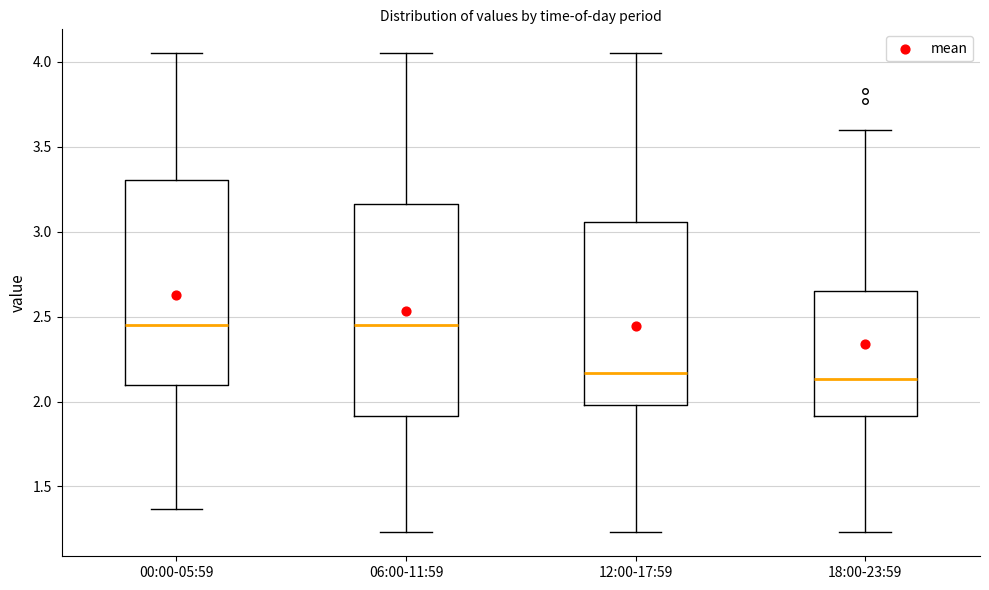

Reading left to right, read every box against the y-axis: the position of its median line, the range the box covers, and the ends of its whiskers. The values are not printed on the chart, so give them approximately, as read against the axis.

00:00-05:59: median 2.45, box 2.10 to 3.30, whiskers 1.35 to 4.05
06:00-11:59: median 2.45, box 1.90 to 3.15, whiskers 1.25 to 4.05
12:00-17:59: median 2.15, box 2.00 to 3.05, whiskers 1.25 to 4.05
18:00-23:59: median 2.15, box 1.90 to 2.65, whiskers 1.25 to 3.60